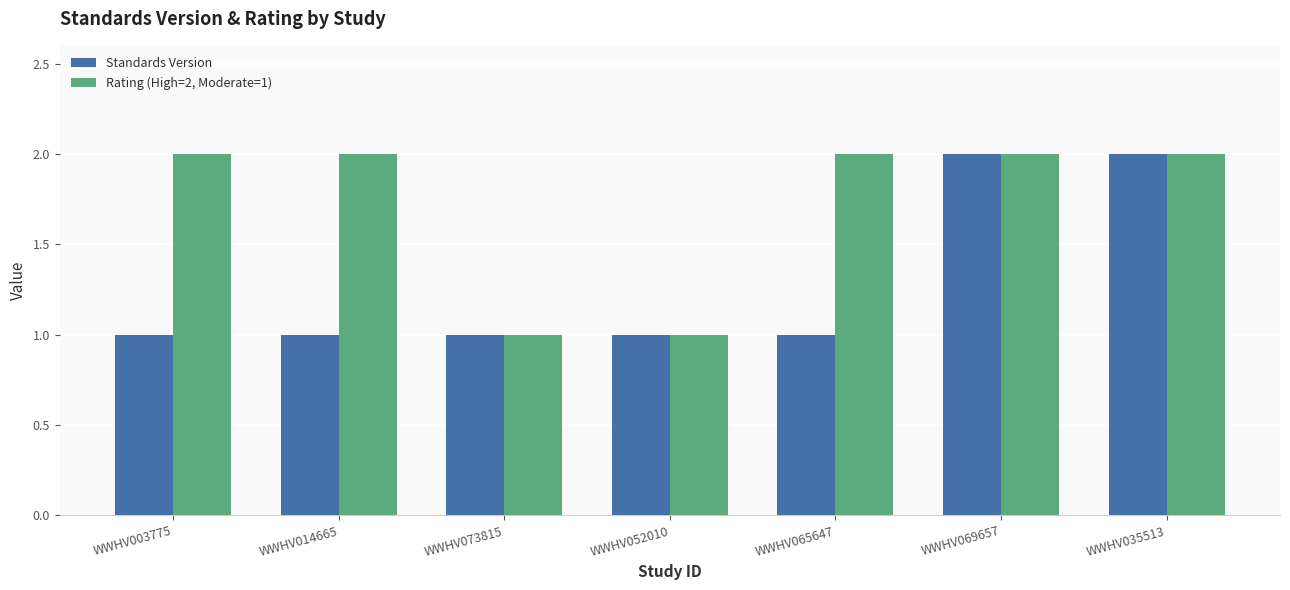

How many Standards Version values are between 1 and 2?

7